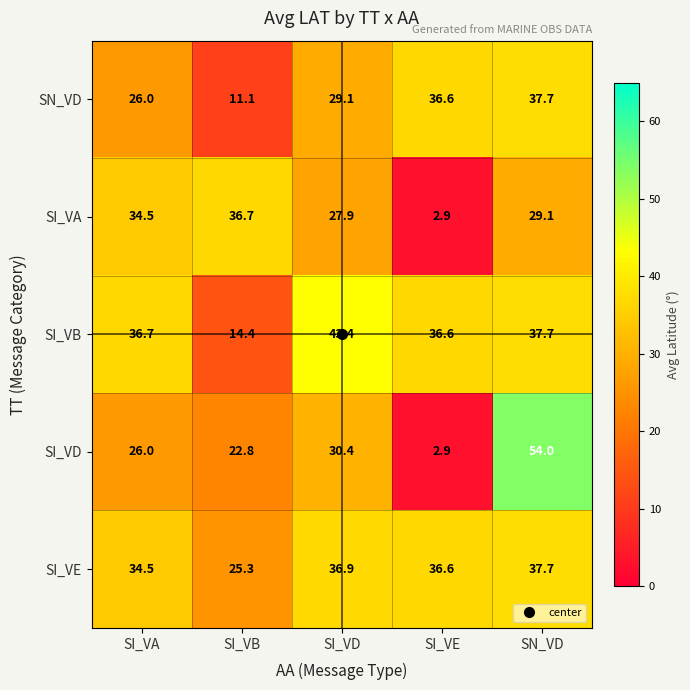

Which series has the widest spread of values?

SI_VD